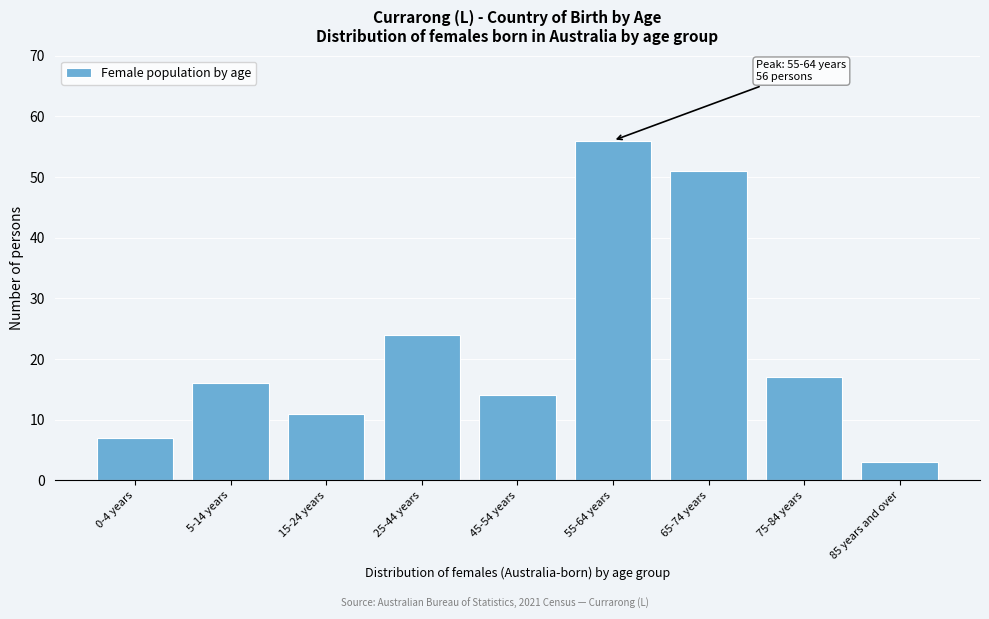

Reading left to right, transcribe all the data shown in this chart.

0-4 years=7	5-14 years=16	15-24 years=11	25-44 years=24	45-54 years=14	55-64 years=56	65-74 years=51	75-84 years=17	85 years and over=3